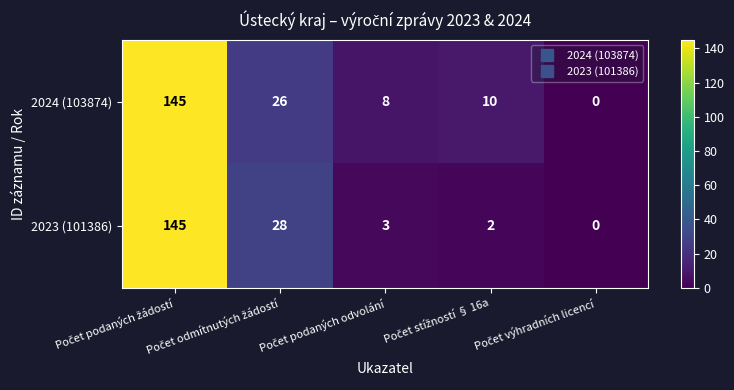

What is the average value of the 2023 (101386) series?

36